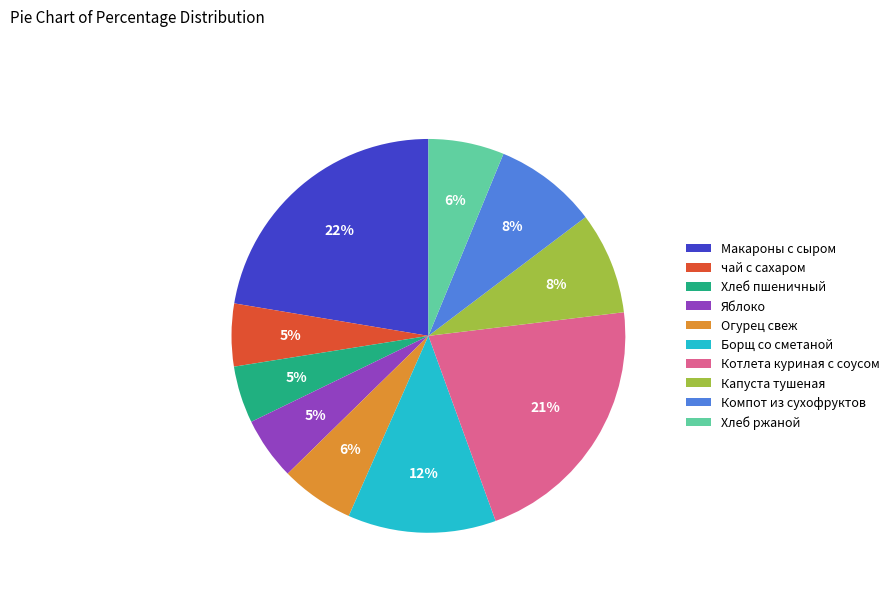

Is чай с сахаром the majority of the pie?

No